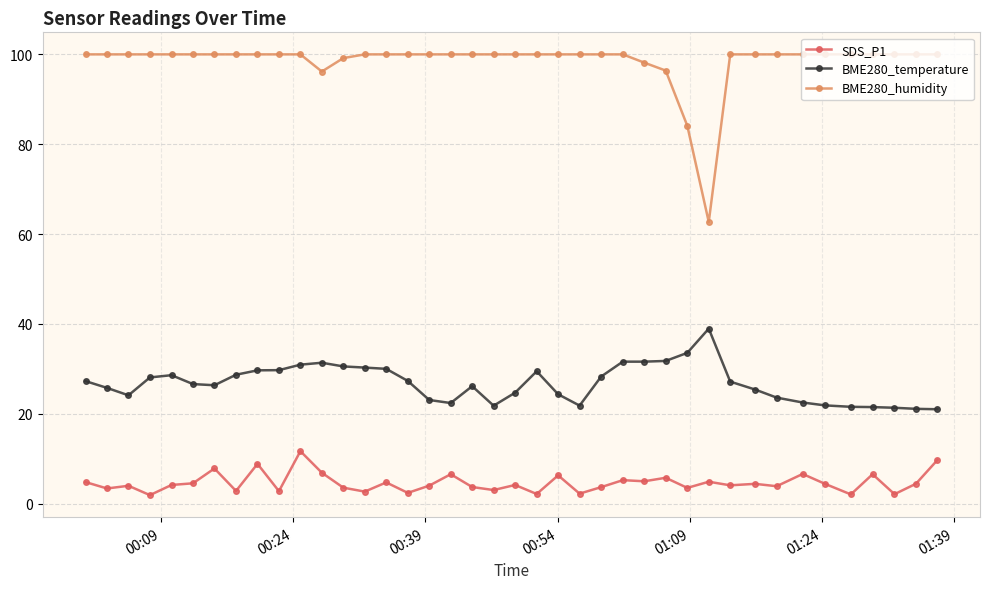

List the series in order of their peak value, lowest first.

SDS_P1, BME280_temperature, BME280_humidity